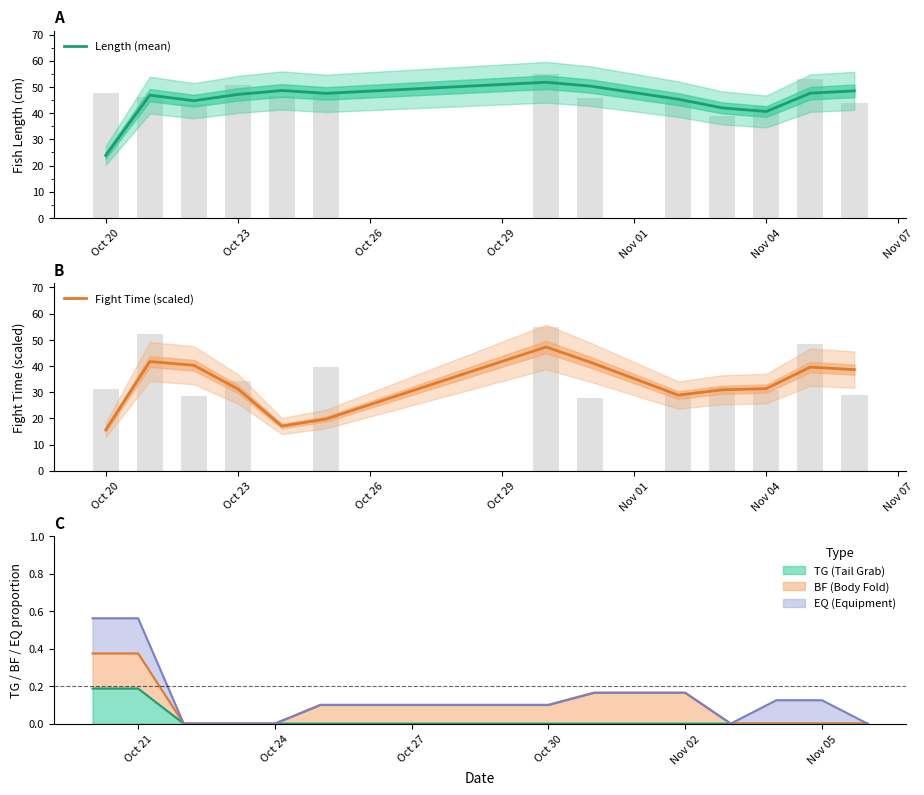

What is the value of the Fight Time (scaled) bar at the 3rd from the left?

40.3